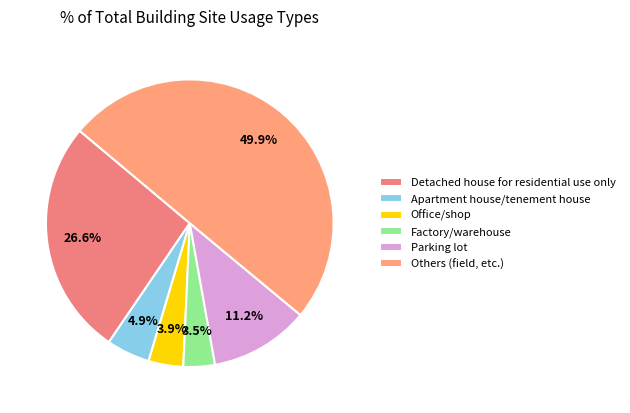

Count the number of slices in the pie.

6